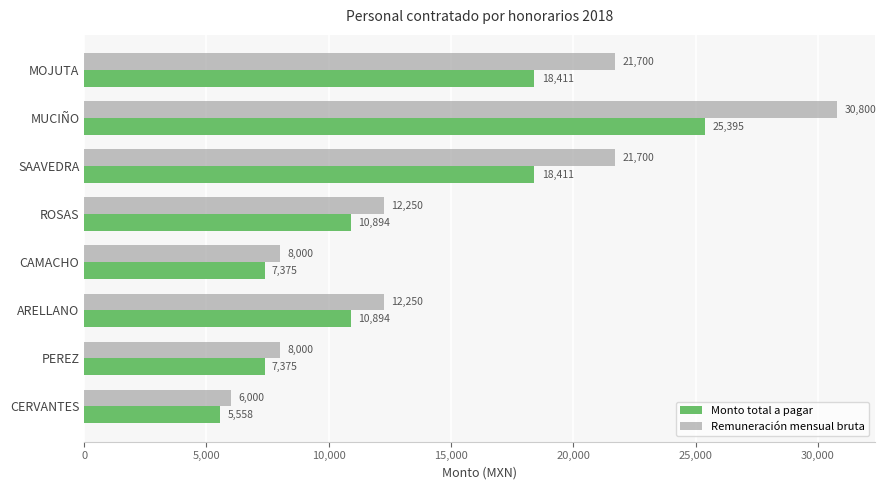

Read the Remuneración mensual bruta value at SAAVEDRA.

21700.0